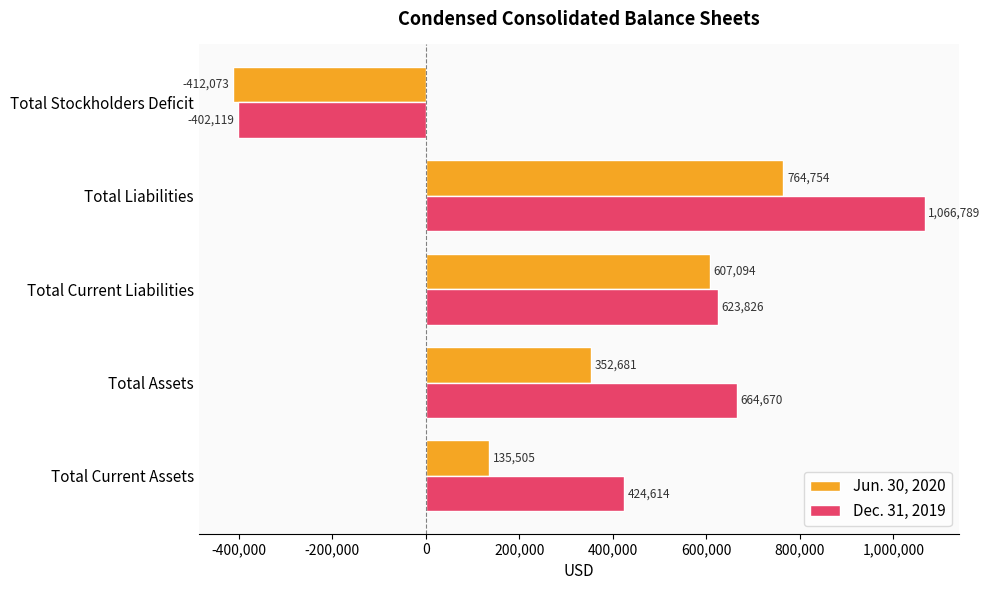

Which series changed the most between Total Assets and Total Current Liabilities?

Jun. 30, 2020